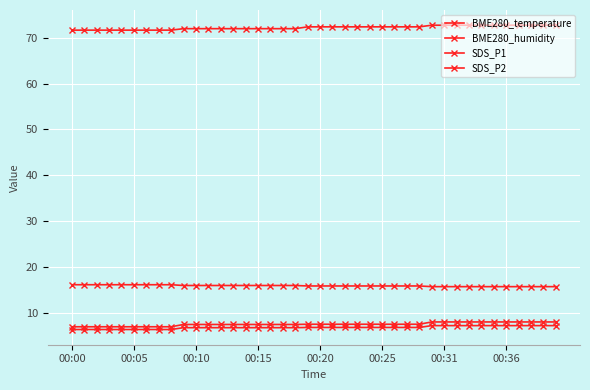

How many lines are shown in the chart?

4